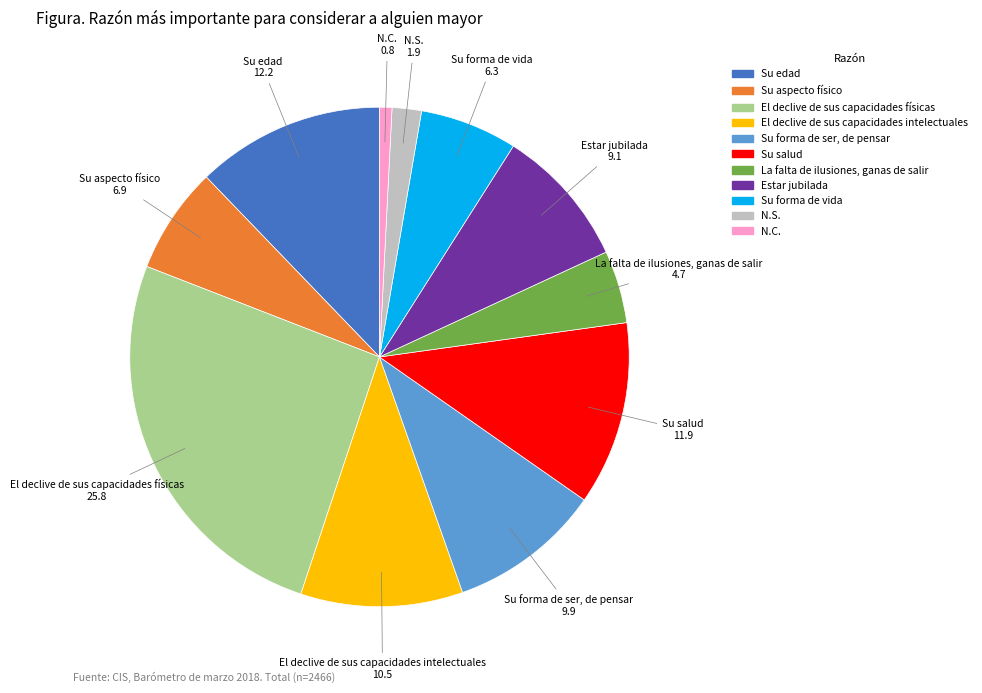

The Su forma de ser, de pensar slice represents 3% of the pie. True or false?

False